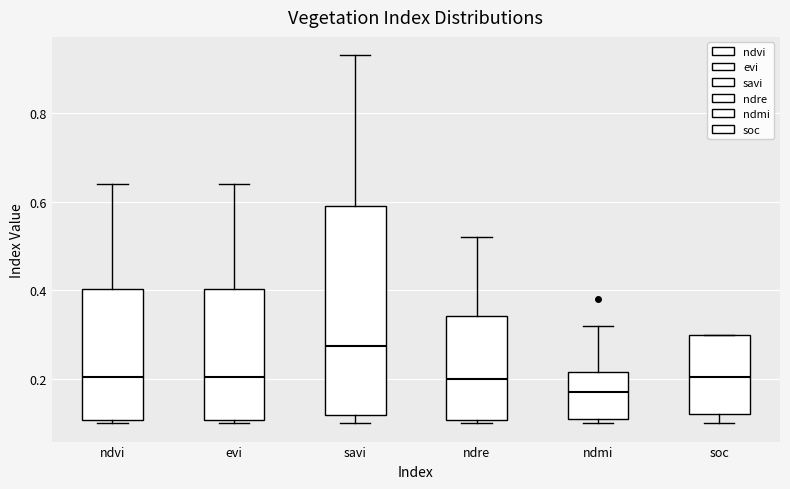

Which box is the tallest, from its lower edge to its upper edge?

savi